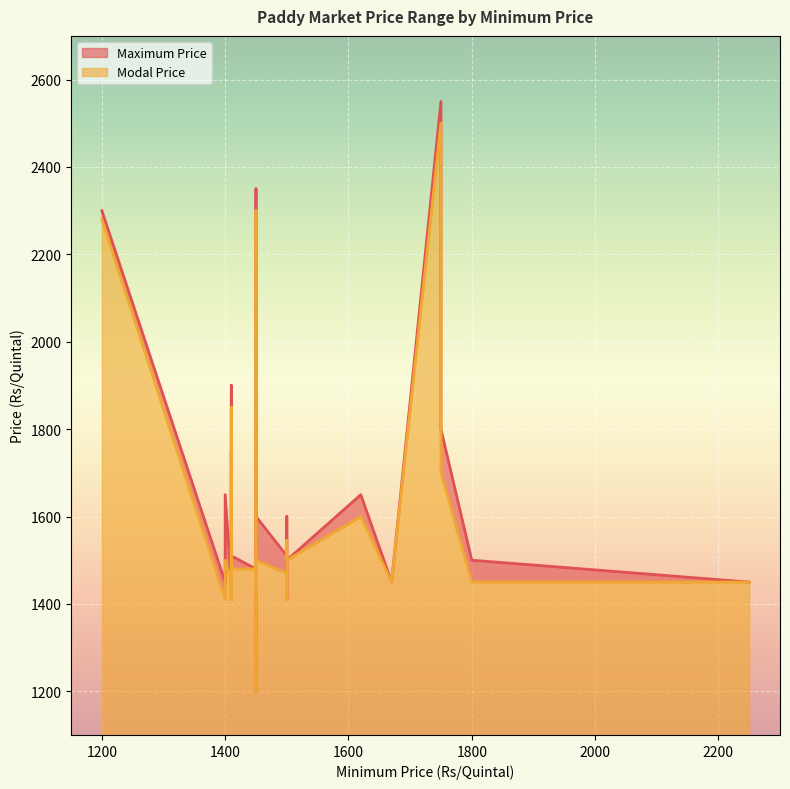

List the series in order of their overall mean, lowest first.

Modal Price, Maximum Price